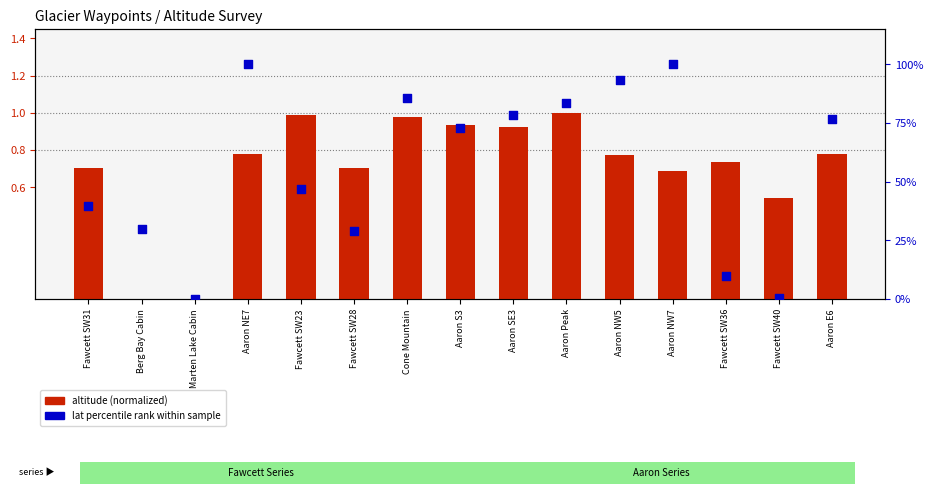

Which series reaches the maximum Y coordinate?

lat percentile rank within sample